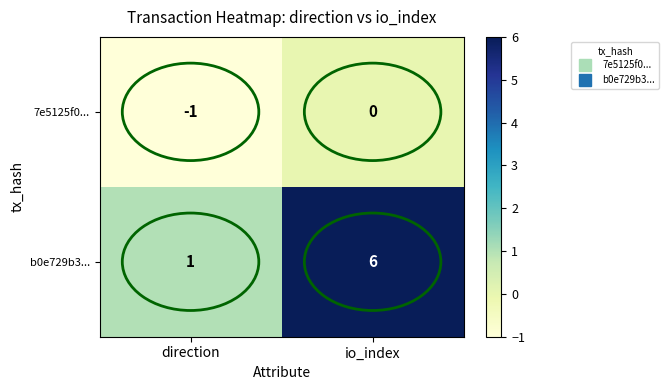

Rank the series by their maximum value, from lowest to highest.

7e5125f0..., b0e729b3...